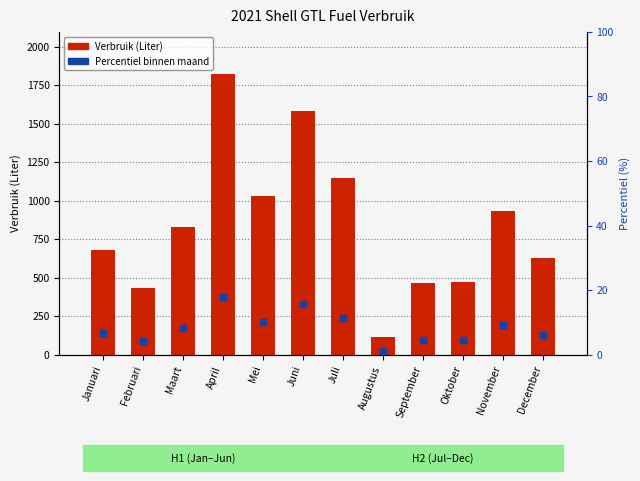

At how many categories does at least one series exceed 289?

11